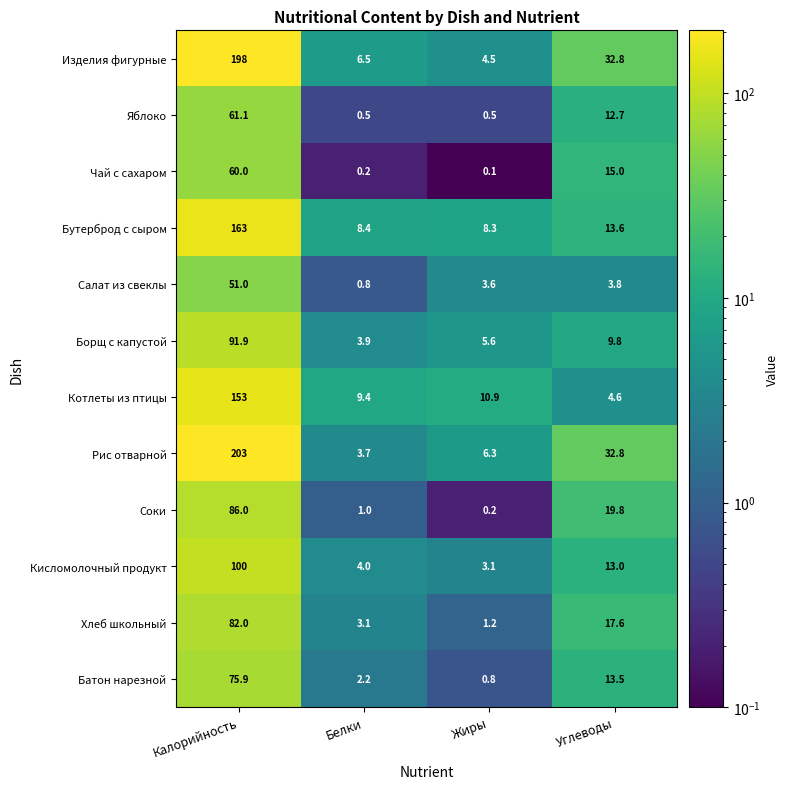

Is it true that Чай с сахаром equals 0.2 at Белки?

True